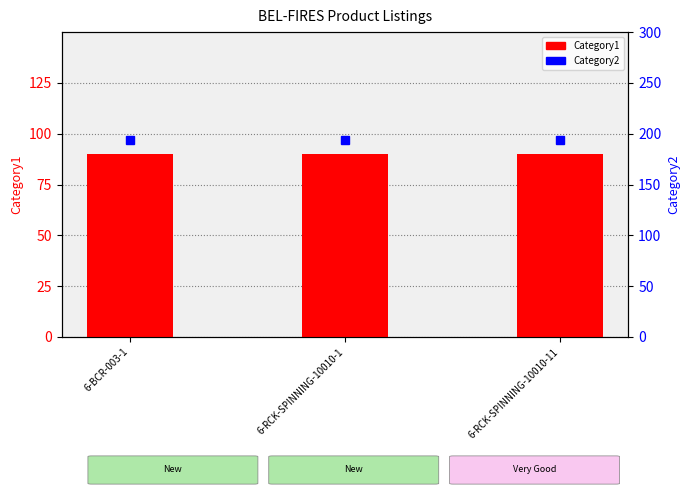

Reading left to right, extract all data points from this chart.

Category1: 90	90	90
Category2: 194	194	194